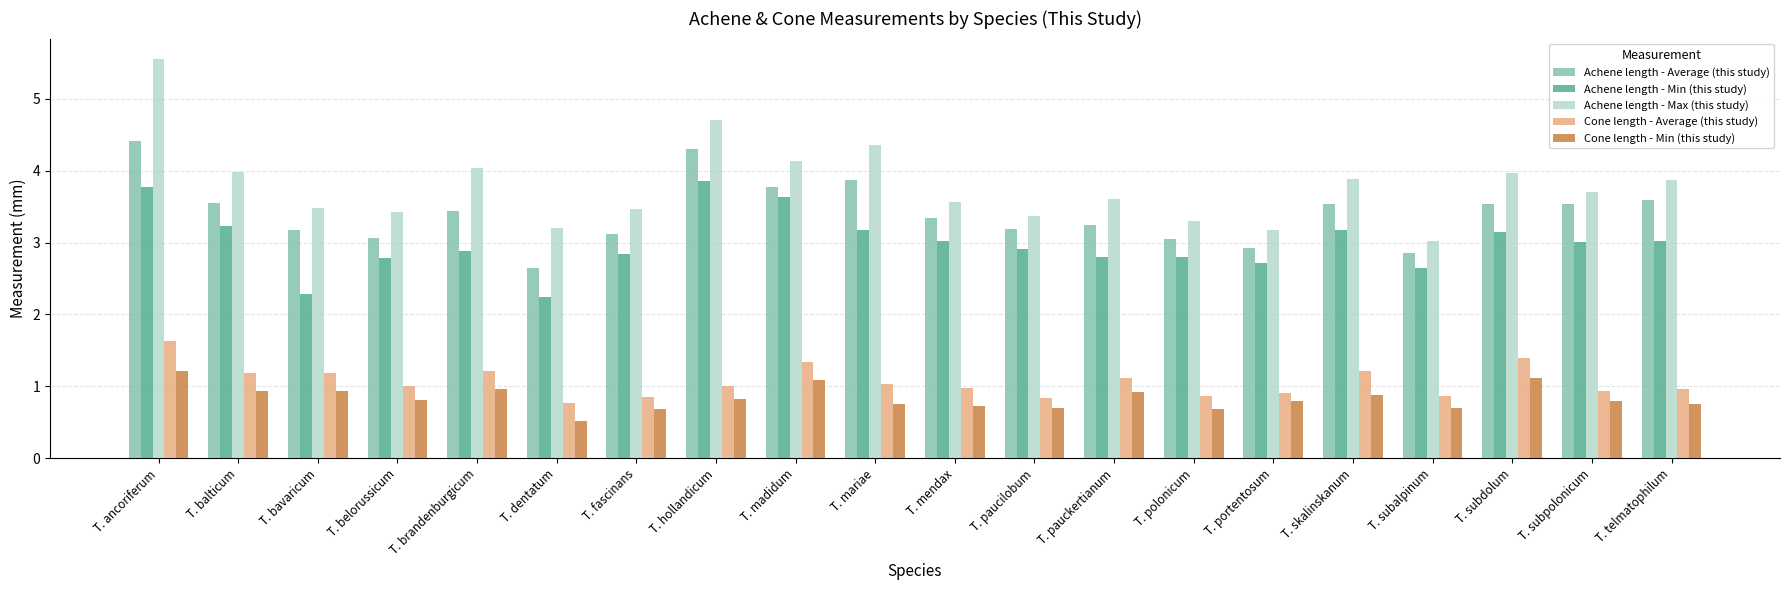

Count the number of data series in this chart.

5